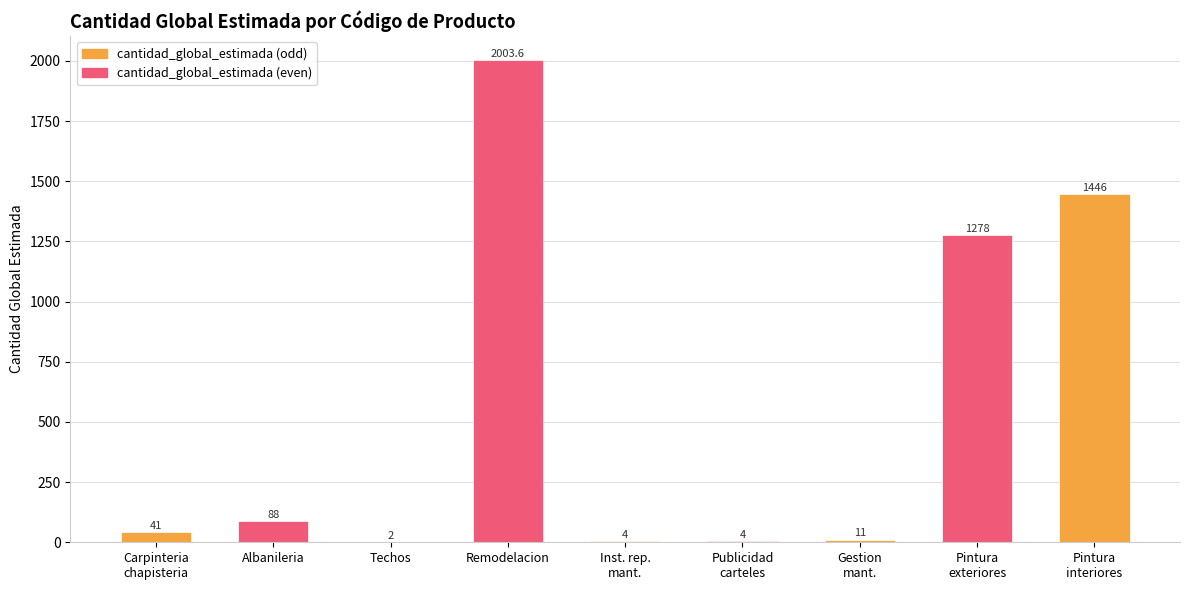

What is the greatest value displayed?

2003.6